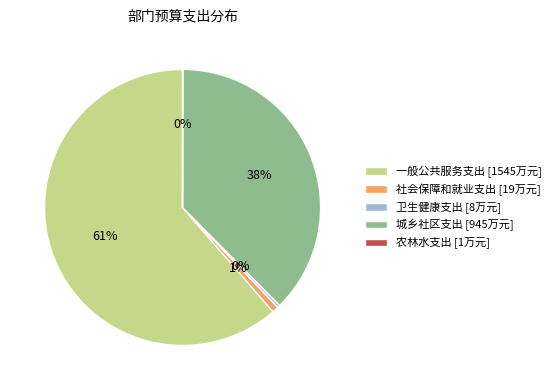

Is it true that 一般公共服务支出 is 61% of the pie?

True